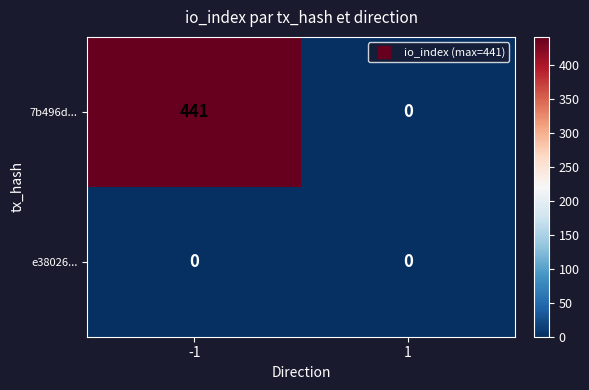

The value of 7b496d... at 1 is -305. True or false?

False